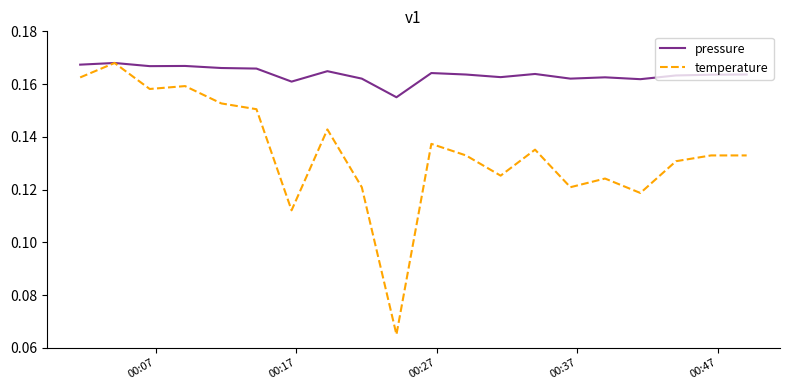

Is this an area chart (filled region under the line)?

No